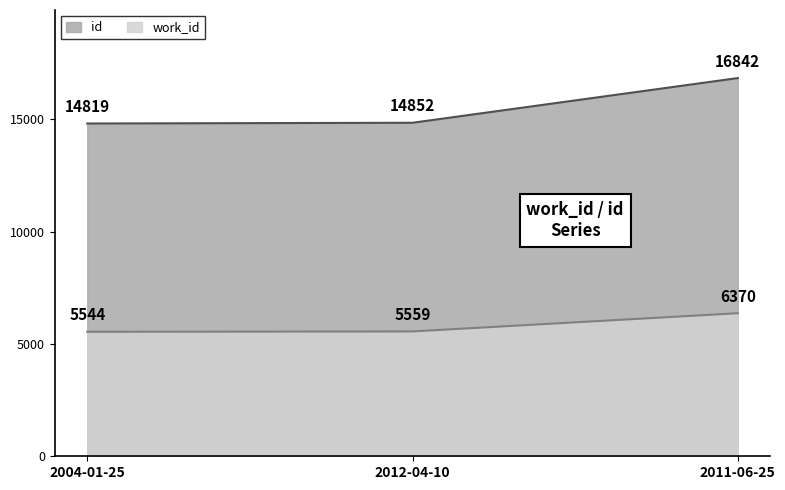

Rank the series by their average value, from lowest to highest.

work_id, id